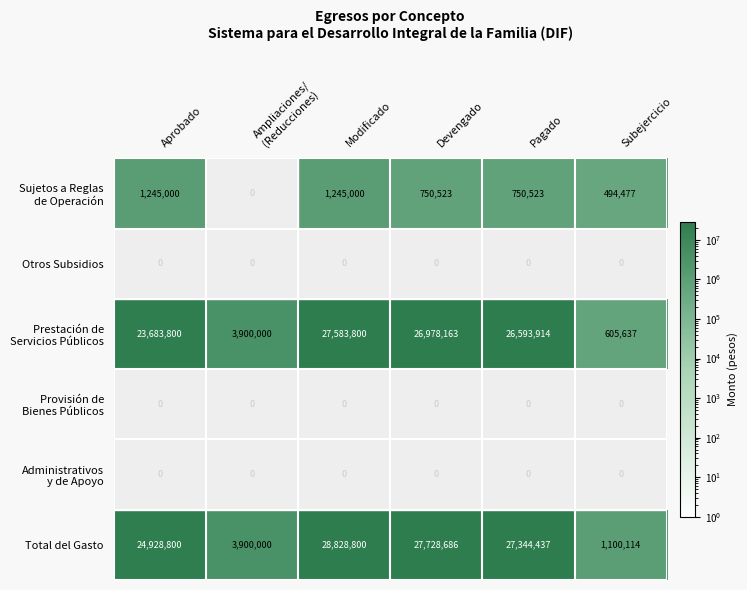

What is the approximate value of Total del Gasto at Modificado, to the nearest 10?

28828800